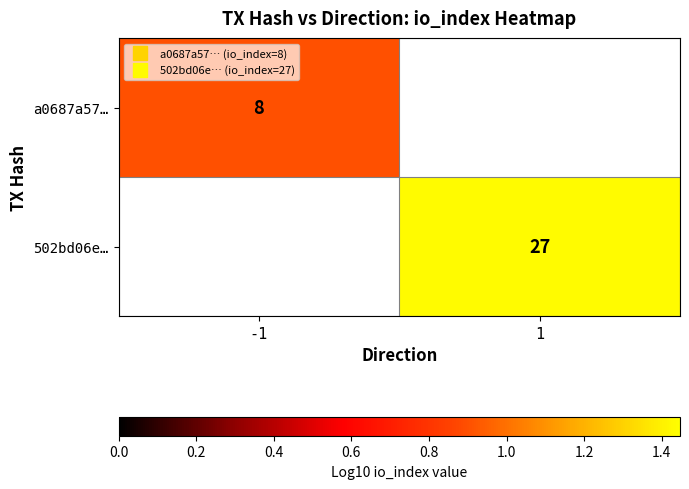

At which label does a0687a57… reach its peak?

-1